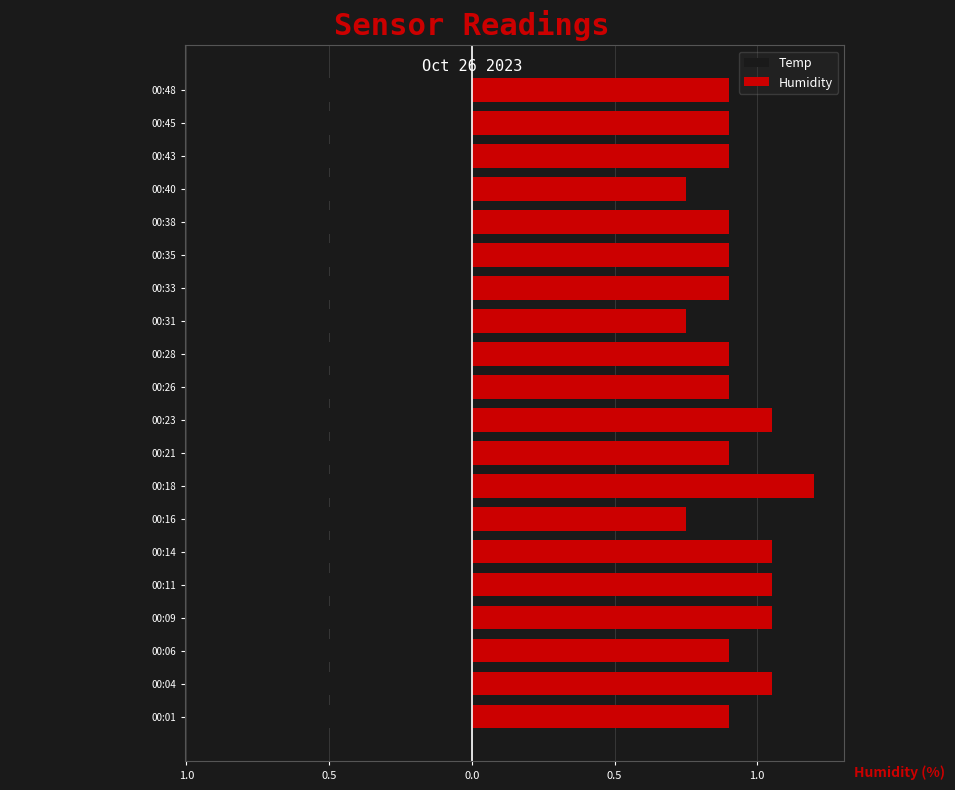

What is the value of the Temp bar at the 19th from the left?

-0.6